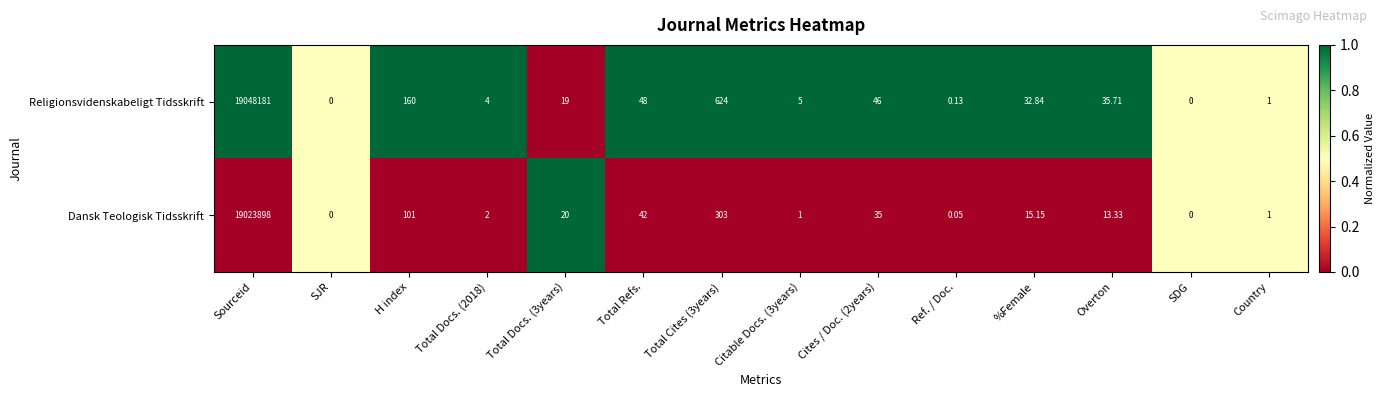

Rank the series by their maximum value, from lowest to highest.

Dansk Teologisk Tidsskrift, Religionsvidenskabeligt Tidsskrift